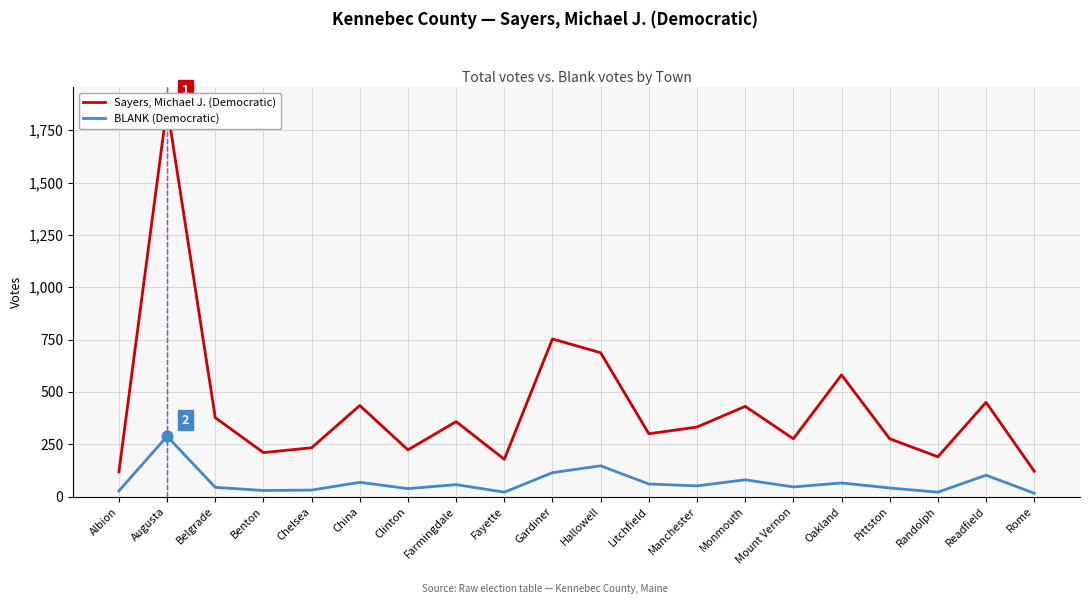

What is the total value across all series at Albion?

145